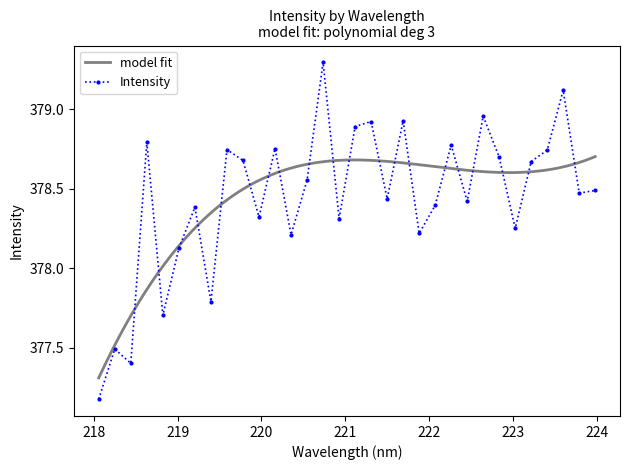

Which label corresponds to the smallest value in the chart?

218.0596